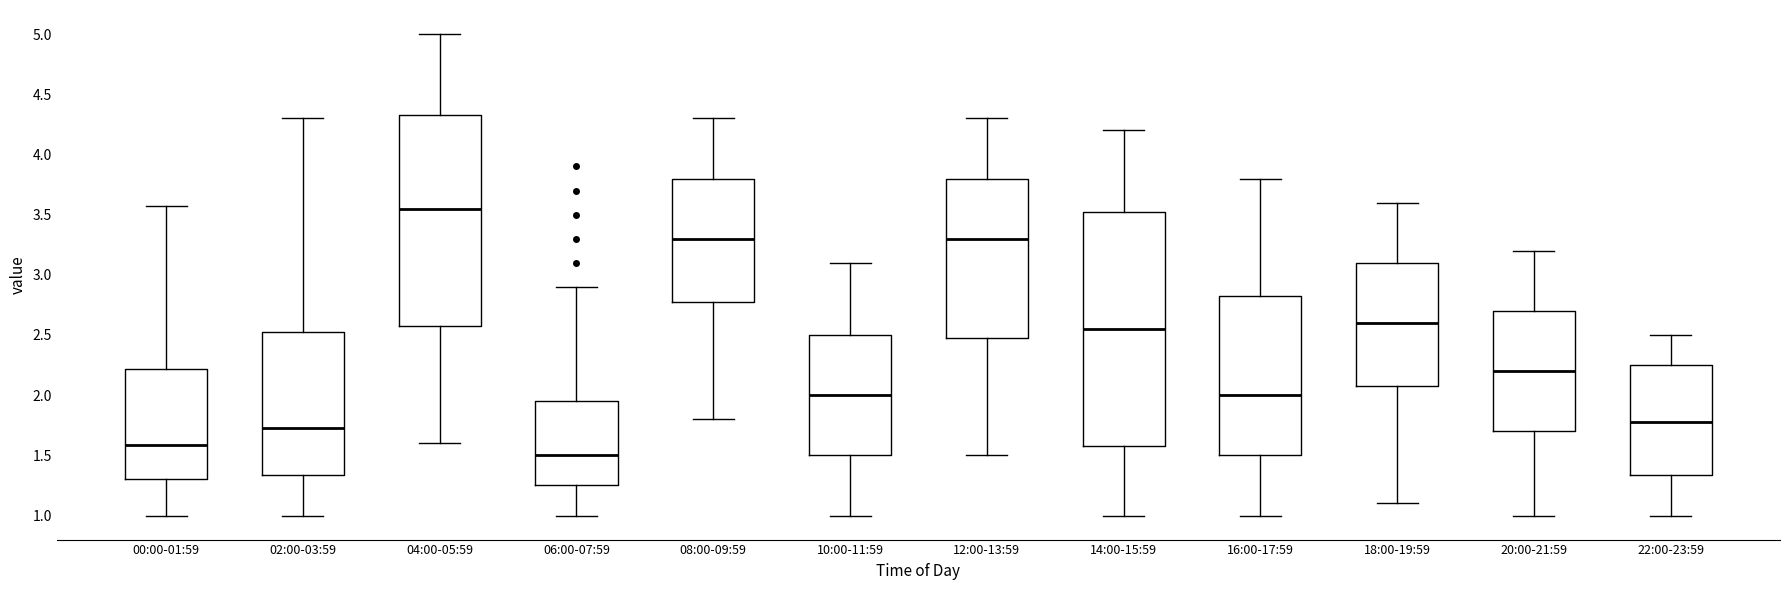

Reading left to right, read every box against the y-axis: the position of its median line, the range the box covers, and the ends of its whiskers. The values are not printed on the chart, so give them approximately, as read against the axis.

00:00-01:59: median 1.60, box 1.30 to 2.20, whiskers 1.00 to 3.55
02:00-03:59: median 1.75, box 1.35 to 2.55, whiskers 1.00 to 4.30
04:00-05:59: median 3.55, box 2.60 to 4.35, whiskers 1.60 to 5.00
06:00-07:59: median 1.50, box 1.25 to 1.95, whiskers 1.00 to 2.90
08:00-09:59: median 3.30, box 2.80 to 3.80, whiskers 1.80 to 4.30
10:00-11:59: median 2.00, box 1.50 to 2.50, whiskers 1.00 to 3.10
12:00-13:59: median 3.30, box 2.50 to 3.80, whiskers 1.50 to 4.30
14:00-15:59: median 2.55, box 1.60 to 3.55, whiskers 1.00 to 4.20
16:00-17:59: median 2.00, box 1.50 to 2.85, whiskers 1.00 to 3.80
18:00-19:59: median 2.60, box 2.10 to 3.10, whiskers 1.10 to 3.60
20:00-21:59: median 2.20, box 1.70 to 2.70, whiskers 1.00 to 3.20
22:00-23:59: median 1.80, box 1.35 to 2.25, whiskers 1.00 to 2.50